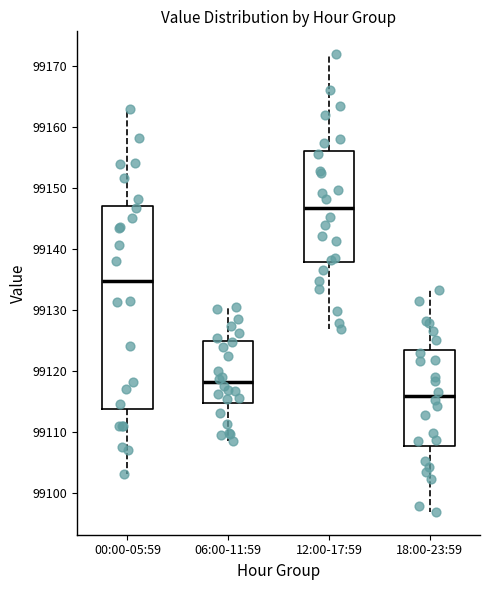

Which box has the highest median line?

12:00-17:59